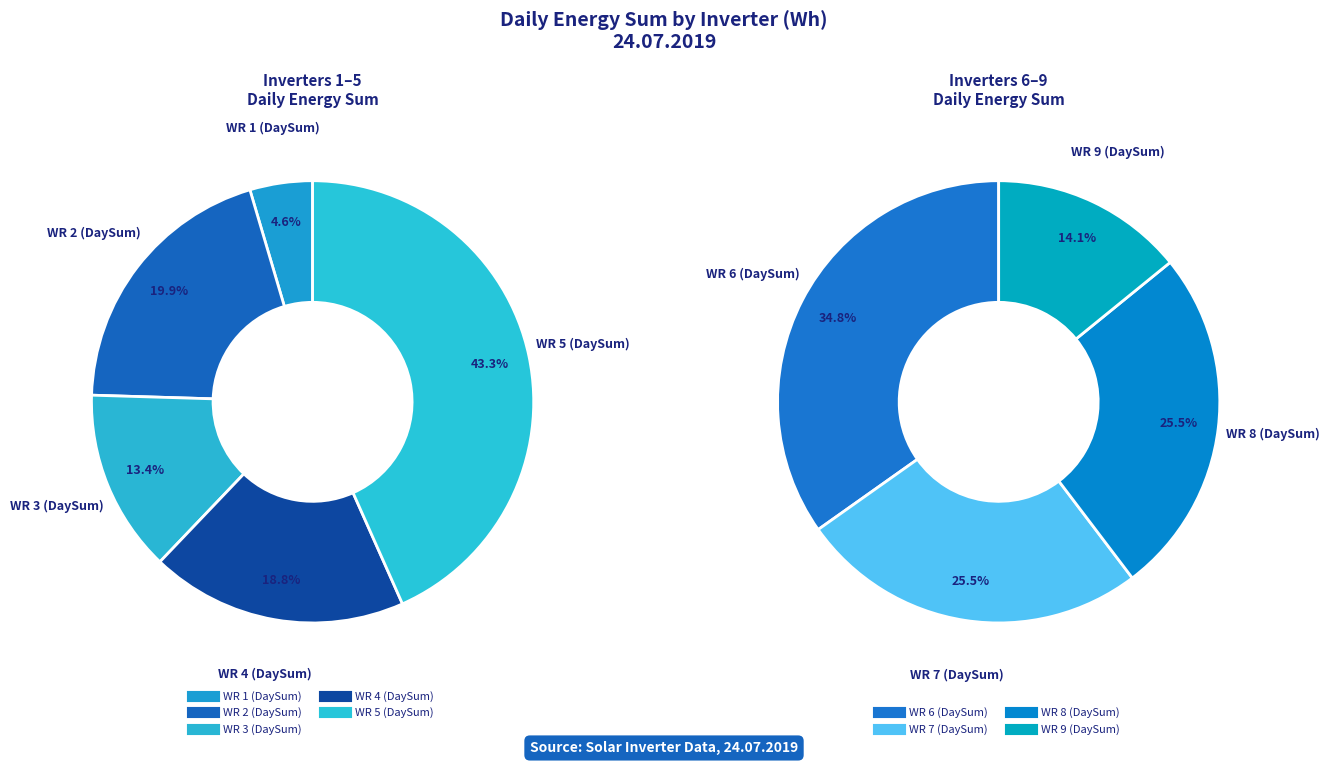

Does any single category account for the majority?

No